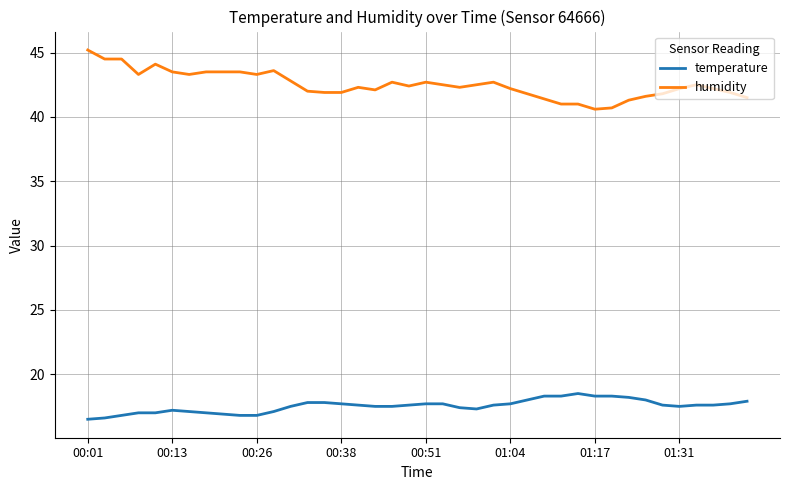

What is the highest value of the temperature series?

18.5